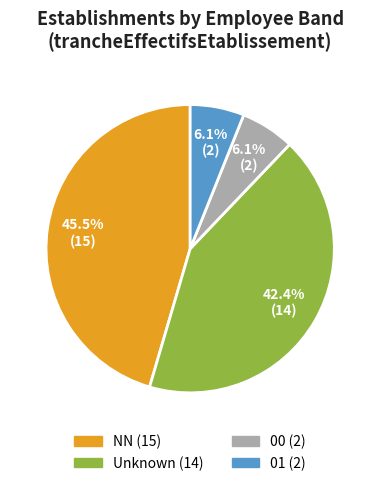

Is there any slice that represents more than half of the pie?

No